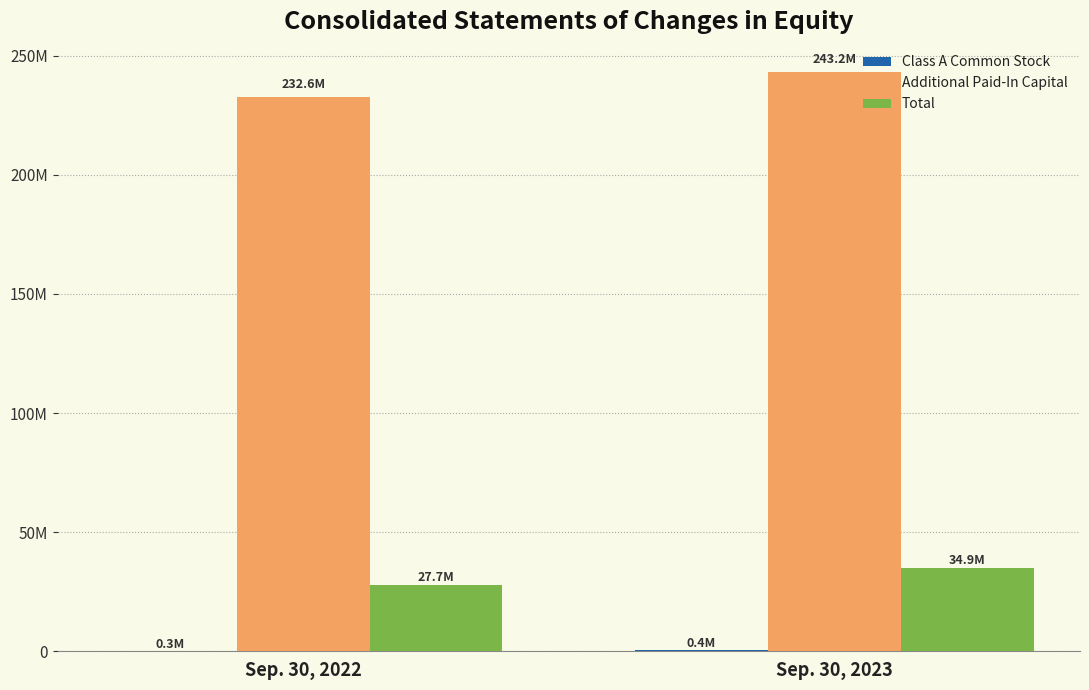

Which series has the largest total across all categories?

Additional Paid-In Capital